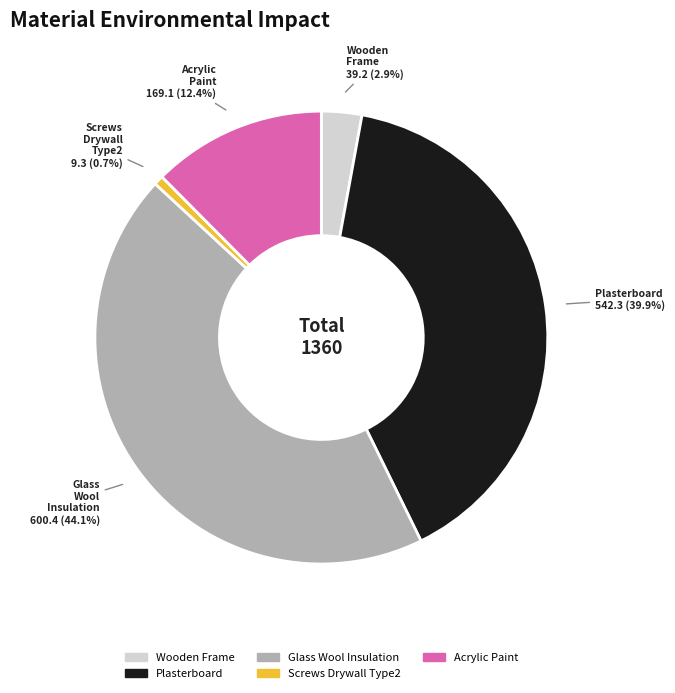

Does any single category account for the majority?

No